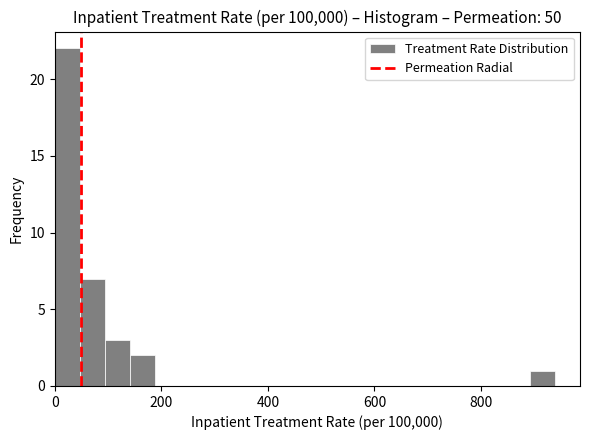

Read against the x-axis, roughly where is the centre of the tallest bar?

20